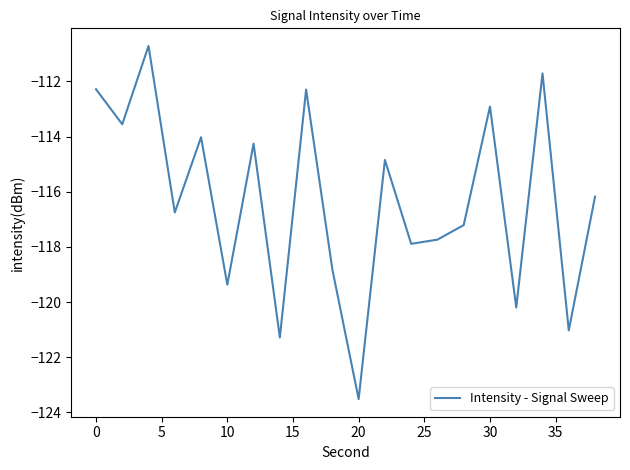

What is the smallest value displayed?

-123.5